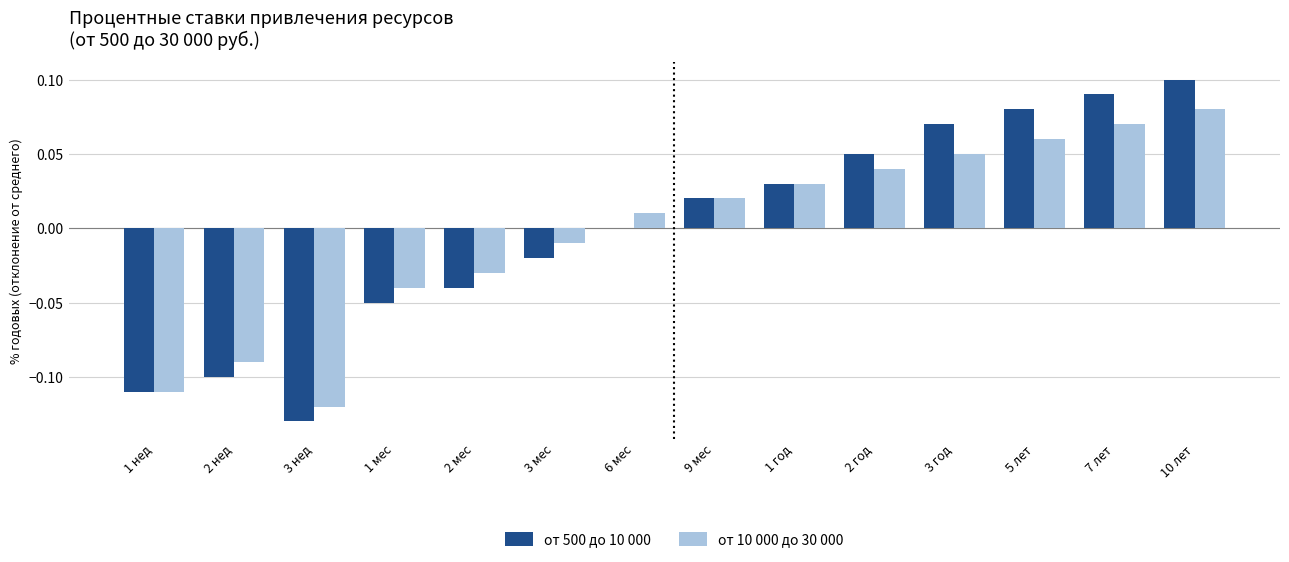

Is the value of от 500 до 10 000 at 7 лет greater than the value of от 10 000 до 30 000 at 2 мес?

Yes